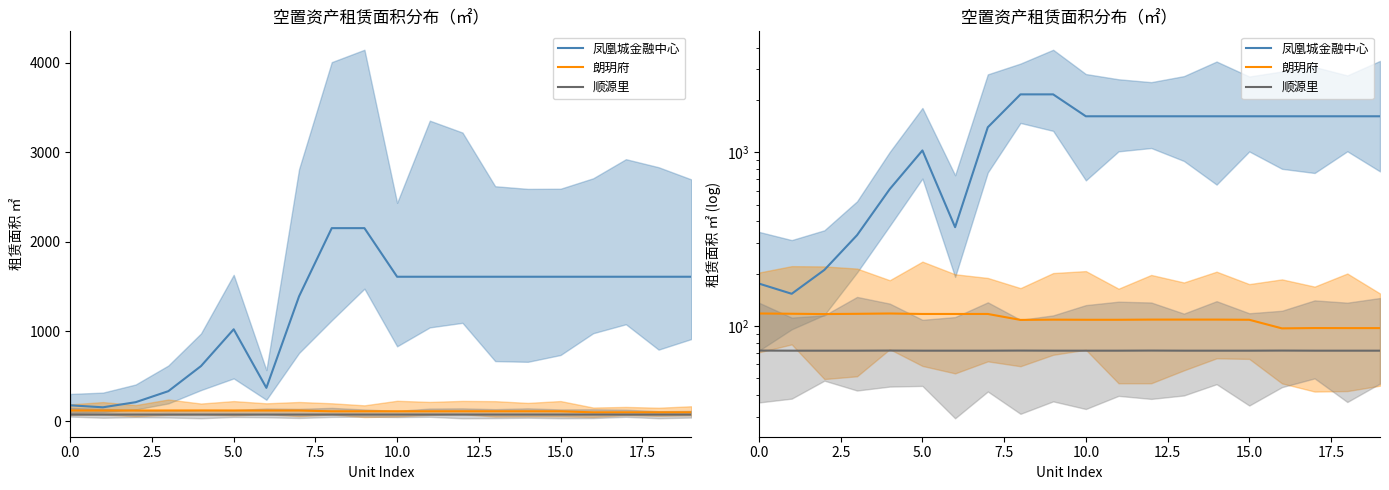

At which category is the sum across all series the highest?

9